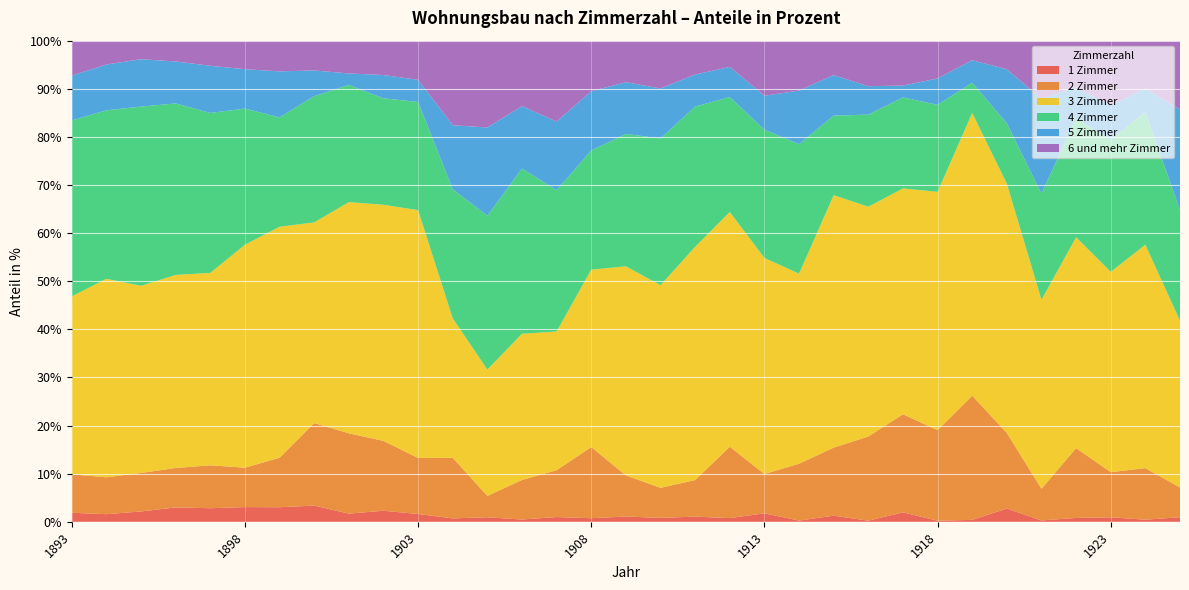

Reading left to right, extract all data points from this chart.

1 Zimmer: 1.9	1.6	2.2	3.0	2.8	3.1	3.0	3.4	1.7	2.3	1.6	0.7	0.9	0.5	1.0	0.8	1.1	0.8	1.1	0.8	1.8	0.3	1.3	0.2	2.0	0.2	0.4	2.8	0.3	0.8	0.9	0.4	1.0
2 Zimmer: 8.0	7.7	8.0	8.2	8.9	8.2	10.3	17.2	16.7	14.5	11.7	12.6	4.4	8.2	9.7	14.8	8.5	6.2	7.6	14.8	8.2	11.8	14.1	17.5	20.4	18.8	25.8	15.7	6.6	14.5	9.4	10.7	6.2
3 Zimmer: 37.0	41.2	38.9	40.1	40.0	46.3	48.0	41.7	48.0	49.1	51.5	29.0	26.3	30.4	28.8	36.9	43.5	42.1	48.5	48.8	44.9	39.5	52.5	47.8	46.9	49.5	58.7	51.8	39.3	43.8	41.6	46.4	34.6
4 Zimmer: 36.6	35.0	37.2	35.6	33.3	28.3	22.7	26.2	24.4	22.1	22.5	26.8	32.0	34.3	29.4	24.8	27.5	30.5	29.1	23.9	26.7	26.9	16.5	19.1	18.9	18.1	6.3	12.5	22.1	24.7	27.4	27.6	23.0
5 Zimmer: 9.3	9.5	9.9	8.7	9.8	8.2	9.6	5.3	2.4	4.8	4.6	13.3	18.4	13.0	14.3	12.3	10.7	10.4	6.7	6.3	7.0	11.2	8.4	5.9	2.5	5.5	4.7	11.3	19.8	6.5	7.2	4.9	20.9
6 und mehr Zimmer: 7.3	5.0	3.8	4.3	5.2	5.9	6.4	6.2	6.8	7.1	8.1	17.6	18.0	13.6	16.8	10.5	8.6	9.9	7.0	5.4	11.4	10.4	7.2	9.5	9.3	7.9	4.1	5.9	12.0	9.7	13.5	10.0	14.3